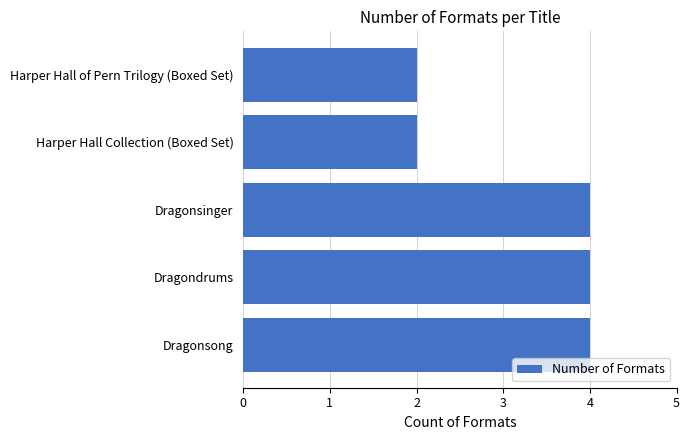

Approximately how many times larger is the value at Dragondrums compared to Harper Hall of Pern Trilogy (Boxed Set)?

2.0